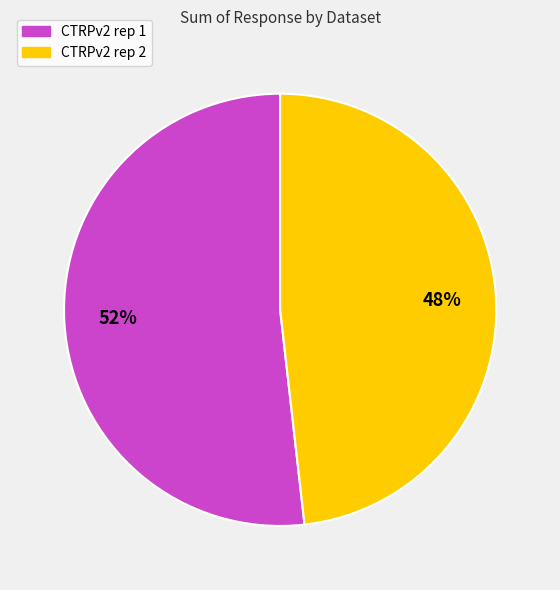

The CTRPv2 rep 2 slice represents 55% of the pie. True or false?

False